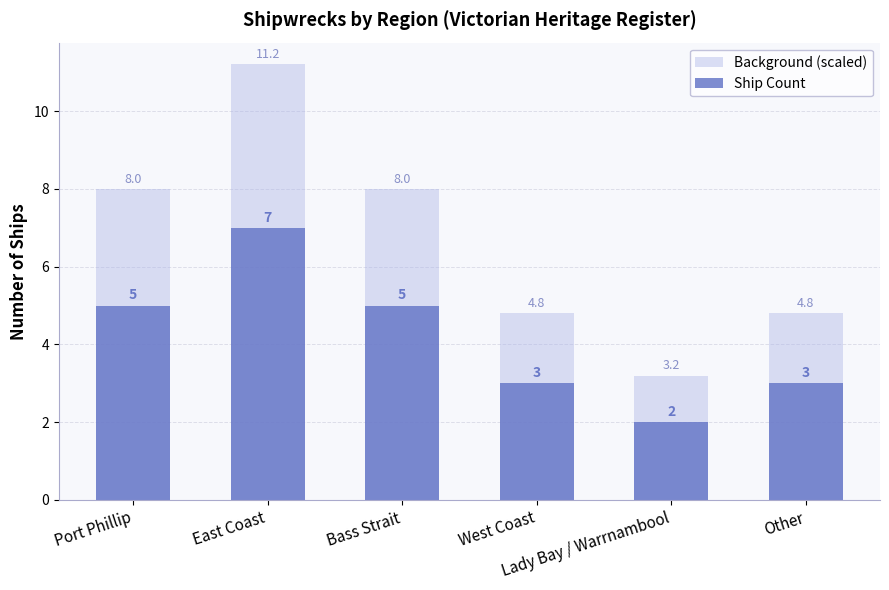

The Ship Count series shows 2.0 at Lady Bay / Warrnambool. True or false?

True